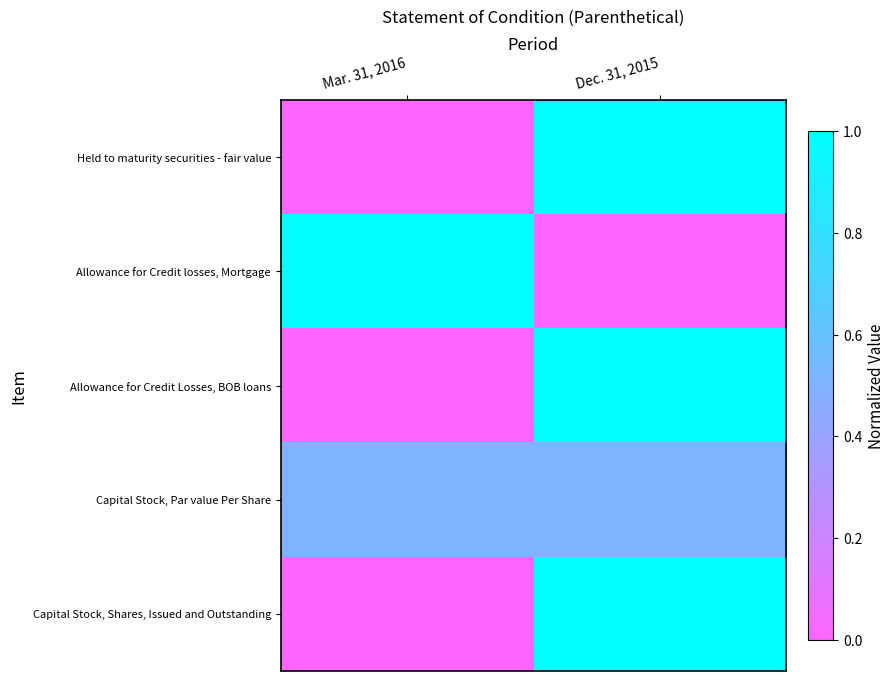

At which category is the sum across all series the highest?

Dec. 31, 2015